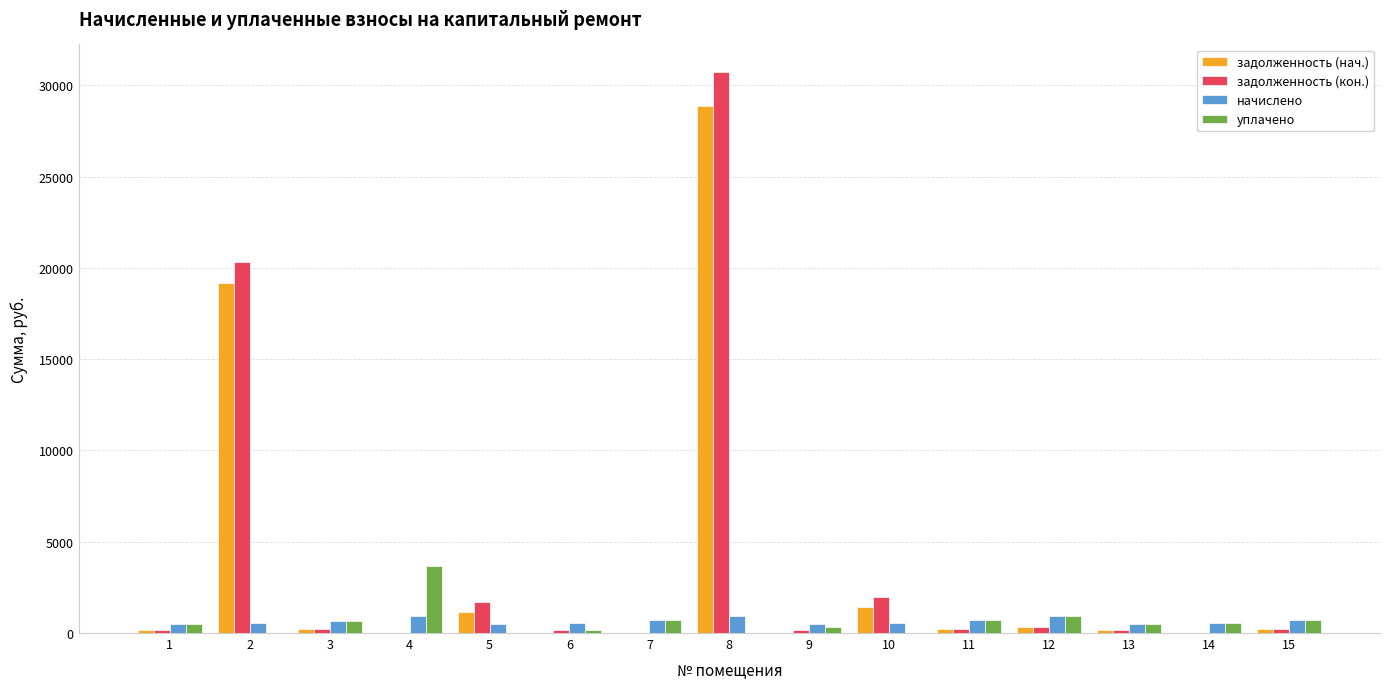

The value of задолженность (кон.) at 1 is 164.8. True or false?

True